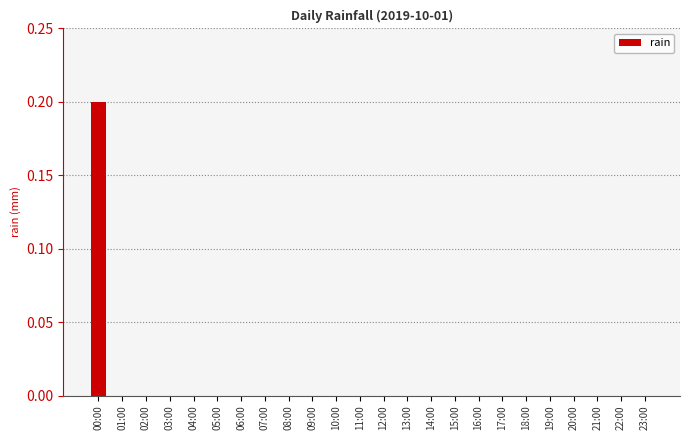

The value at 16:00 is -0.1. True or false?

False